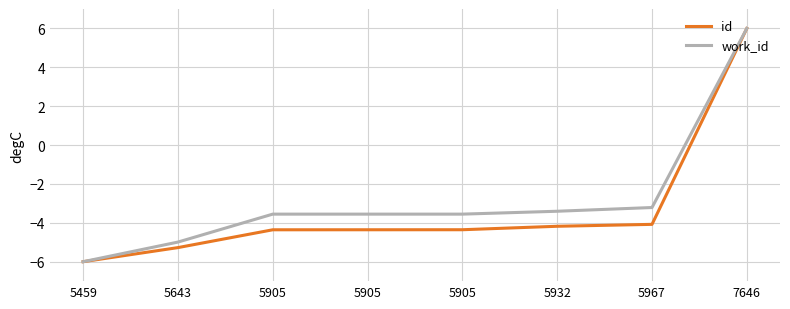

What is the difference between the highest and lowest values at 5905?

0.8